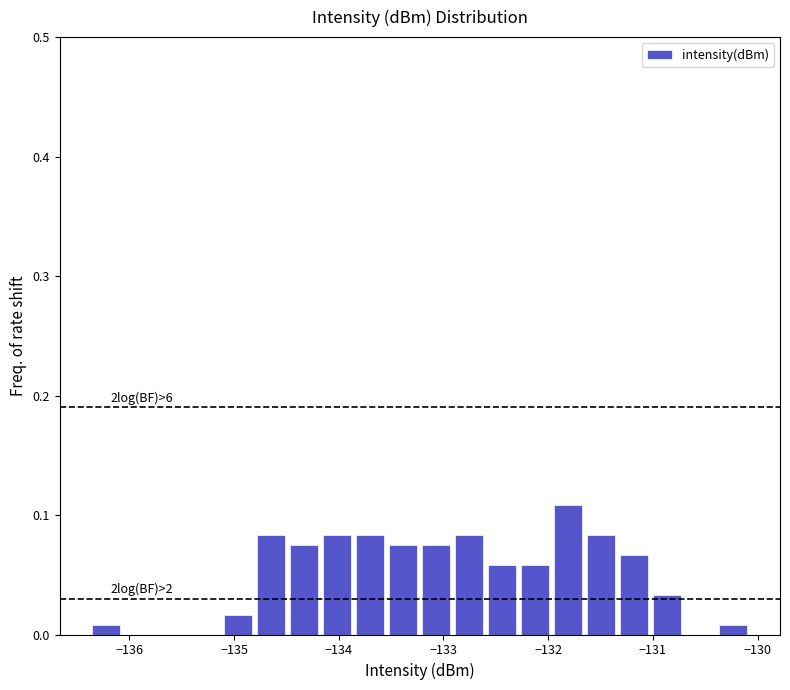

Read against the x-axis, roughly where is the centre of the tallest bar?

-131.8